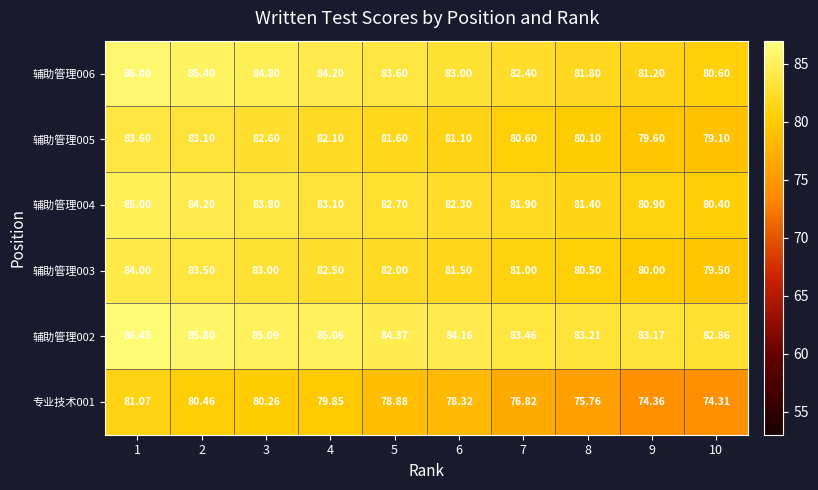

How many data points in 辅助管理002 are less than 84?

4